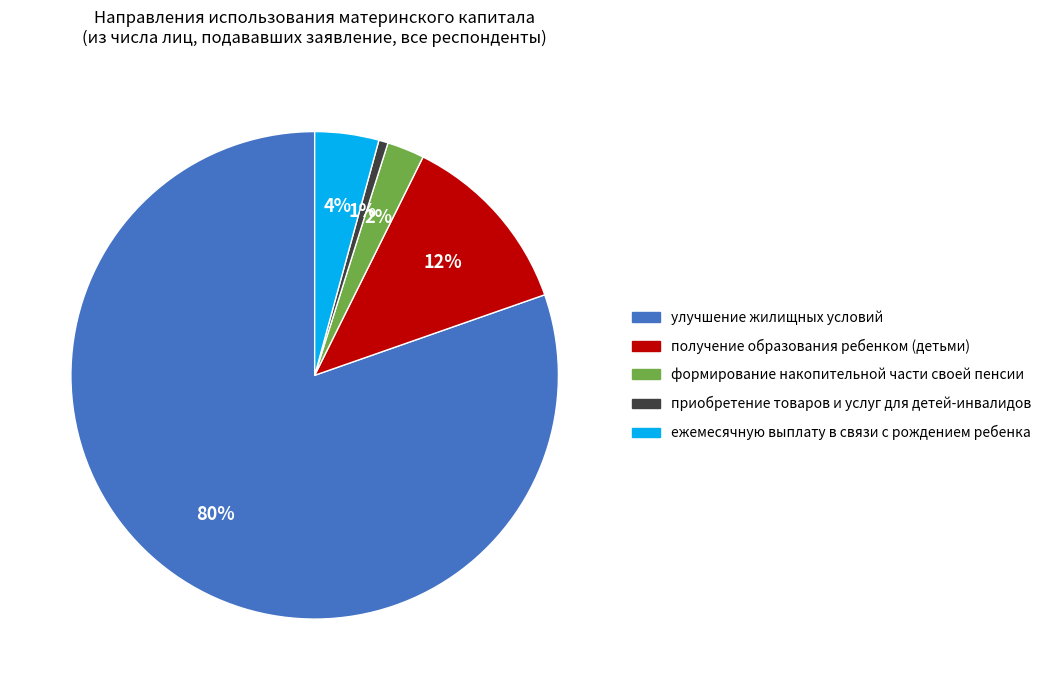

Does ежемесячную выплату в связи с рождением ребенка account for over 50% of the chart?

No